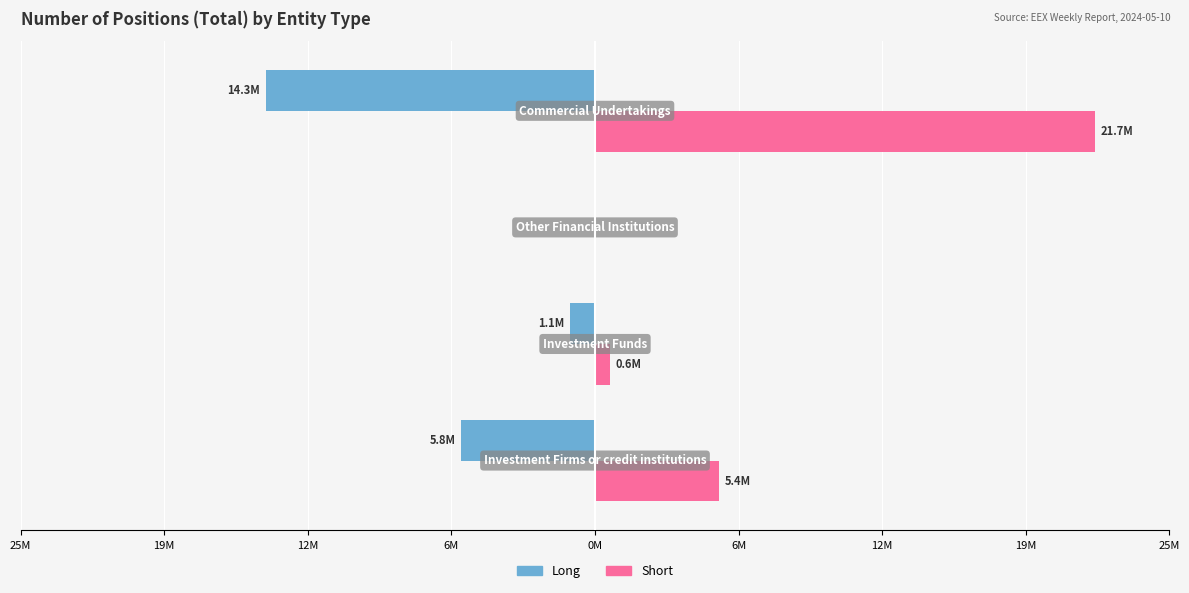

What are all the series names shown in the legend?

Long, Short